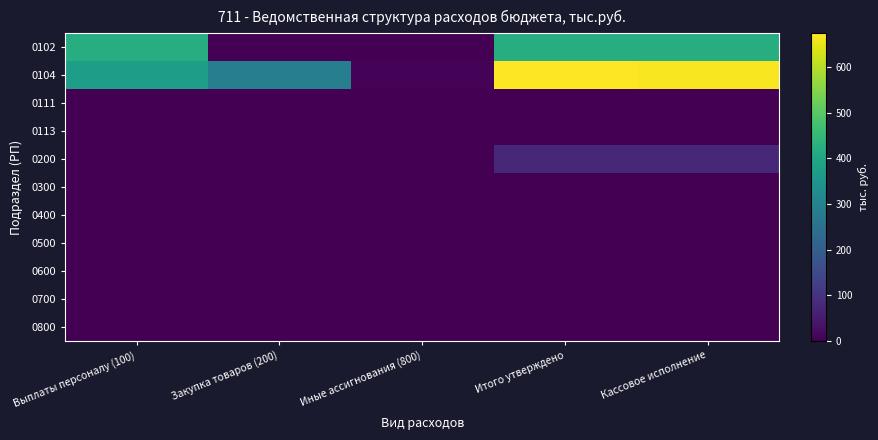

Which category has the lowest value in the 0200 series?

Выплаты персоналу (100)